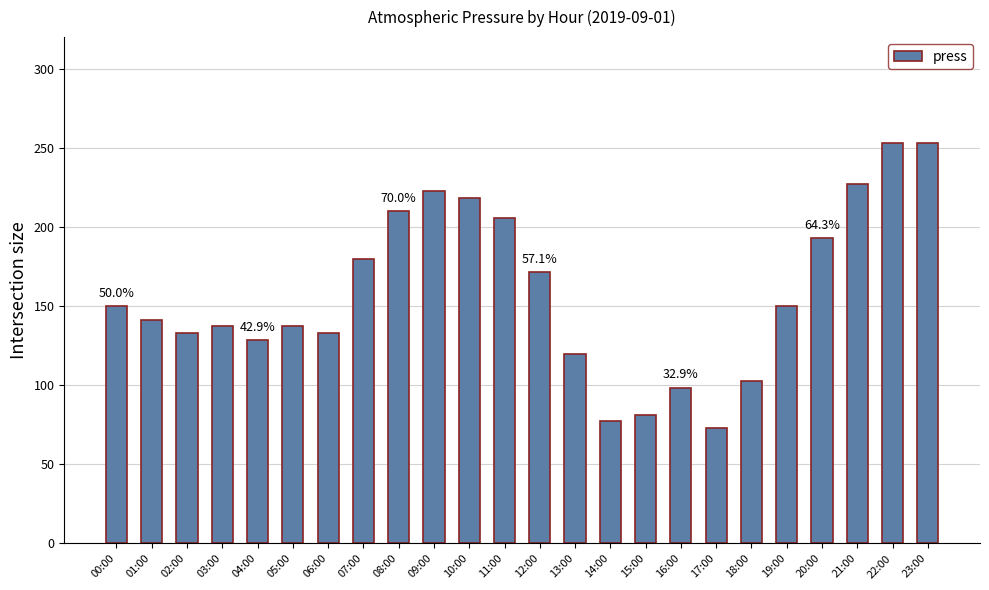

What position from the left is 03:00?

4